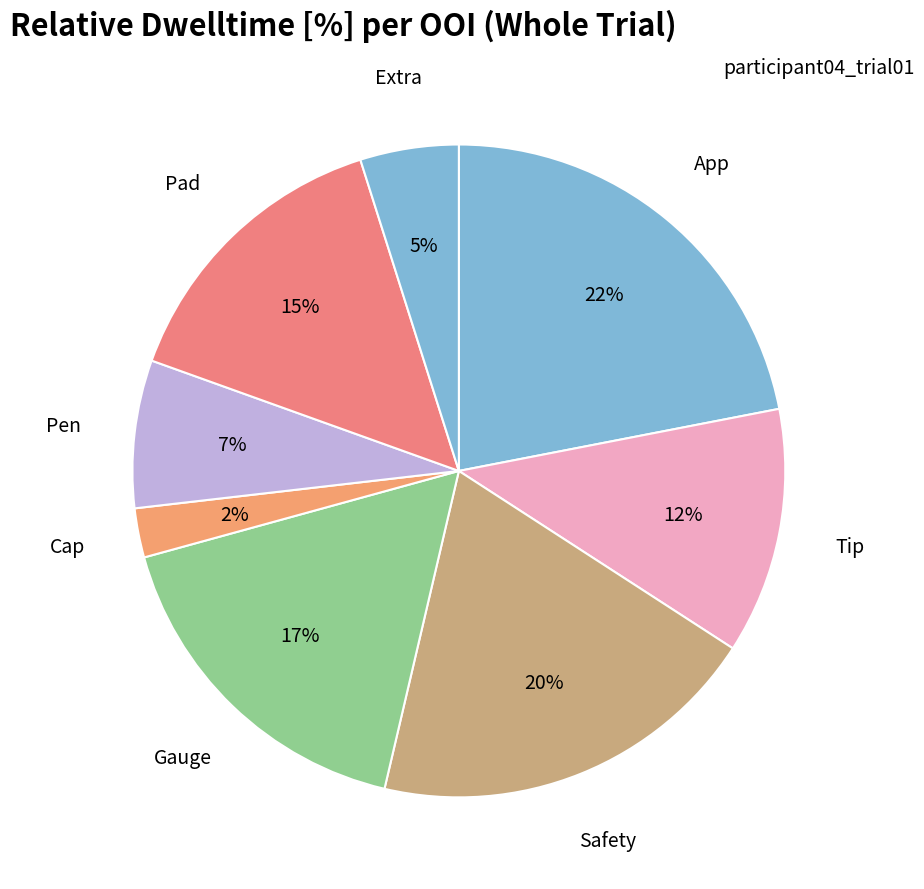

What percentage is the Extra slice, to the nearest percent?

5%